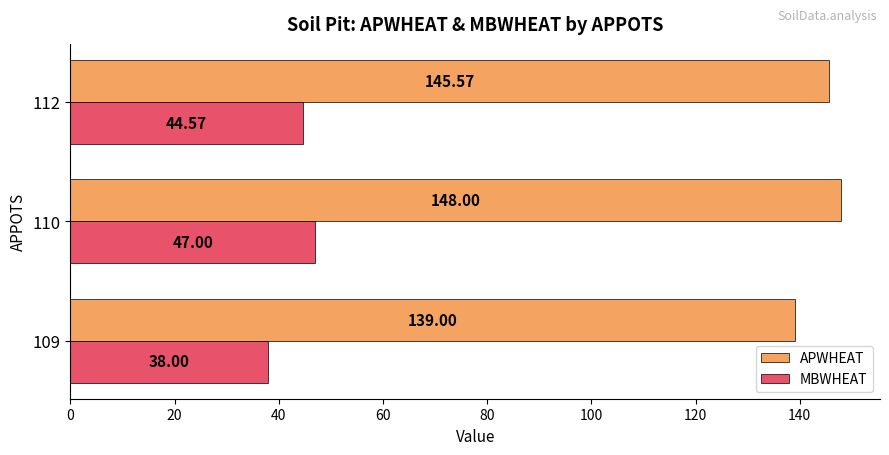

How many values in the MBWHEAT series are below 44?

1